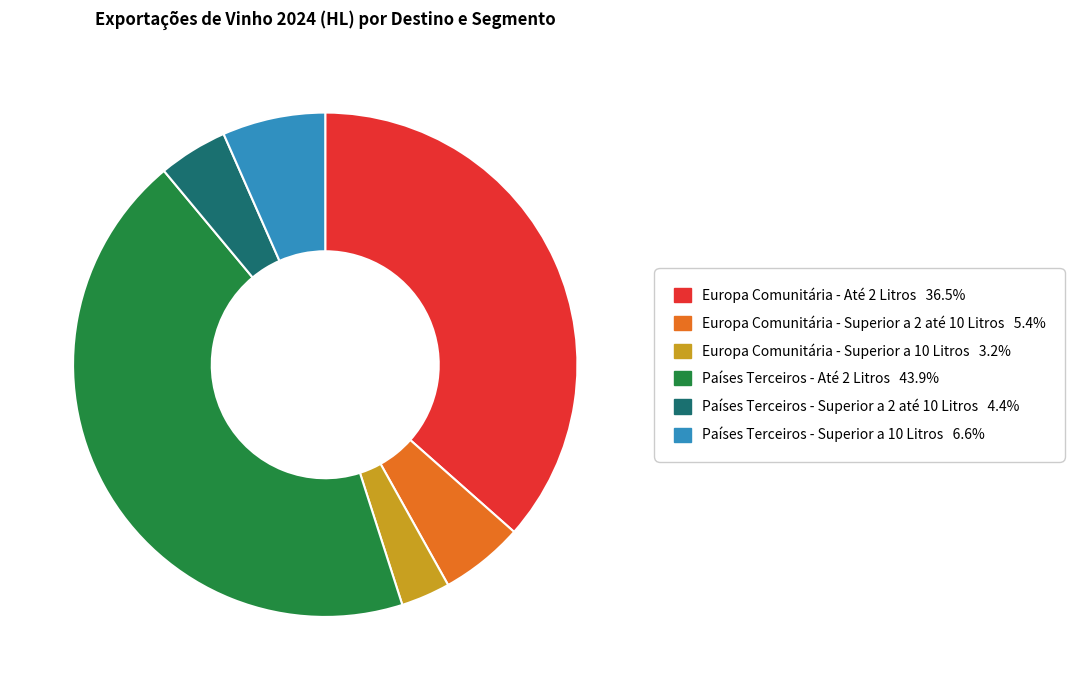

Is the sum of Países Terceiros - Até 2 Litros and Europa Comunitária - Superior a 2 até 10 Litros greater than half?

No